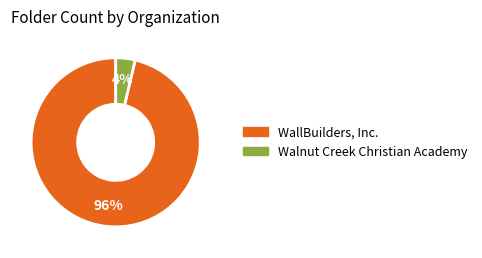

Is the sum of WallBuilders, Inc. and Walnut Creek Christian Academy greater than half?

Yes